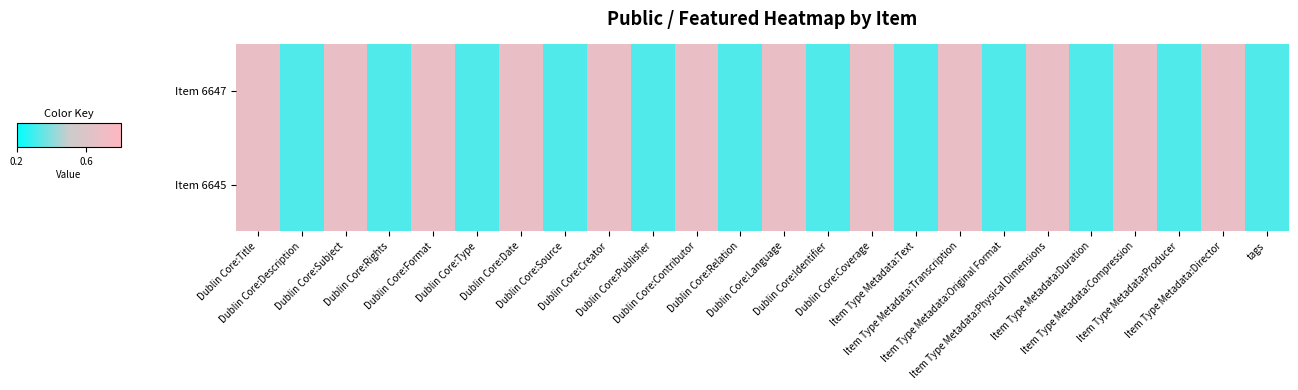

Reading right to left, list all the values displayed in this chart.

Item 6647: tags=0.2	Item Type Metadata:Director=0.8	Item Type Metadata:Producer=0.2	Item Type Metadata:Compression=0.8	Item Type Metadata:Duration=0.2	Item Type Metadata:Physical Dimensions=0.8	Item Type Metadata:Original Format=0.2	Item Type Metadata:Transcription=0.8	Item Type Metadata:Text=0.2	Dublin Core:Coverage=0.8	Dublin Core:Identifier=0.2	Dublin Core:Language=0.8	Dublin Core:Relation=0.2	Dublin Core:Contributor=0.8	Dublin Core:Publisher=0.2	Dublin Core:Creator=0.8	Dublin Core:Source=0.2	Dublin Core:Date=0.8	Dublin Core:Type=0.2	Dublin Core:Format=0.8	Dublin Core:Rights=0.2	Dublin Core:Subject=0.8	Dublin Core:Description=0.2	Dublin Core:Title=0.8
Item 6645: tags=0.2	Item Type Metadata:Director=0.8	Item Type Metadata:Producer=0.2	Item Type Metadata:Compression=0.8	Item Type Metadata:Duration=0.2	Item Type Metadata:Physical Dimensions=0.8	Item Type Metadata:Original Format=0.2	Item Type Metadata:Transcription=0.8	Item Type Metadata:Text=0.2	Dublin Core:Coverage=0.8	Dublin Core:Identifier=0.2	Dublin Core:Language=0.8	Dublin Core:Relation=0.2	Dublin Core:Contributor=0.8	Dublin Core:Publisher=0.2	Dublin Core:Creator=0.8	Dublin Core:Source=0.2	Dublin Core:Date=0.8	Dublin Core:Type=0.2	Dublin Core:Format=0.8	Dublin Core:Rights=0.2	Dublin Core:Subject=0.8	Dublin Core:Description=0.2	Dublin Core:Title=0.8